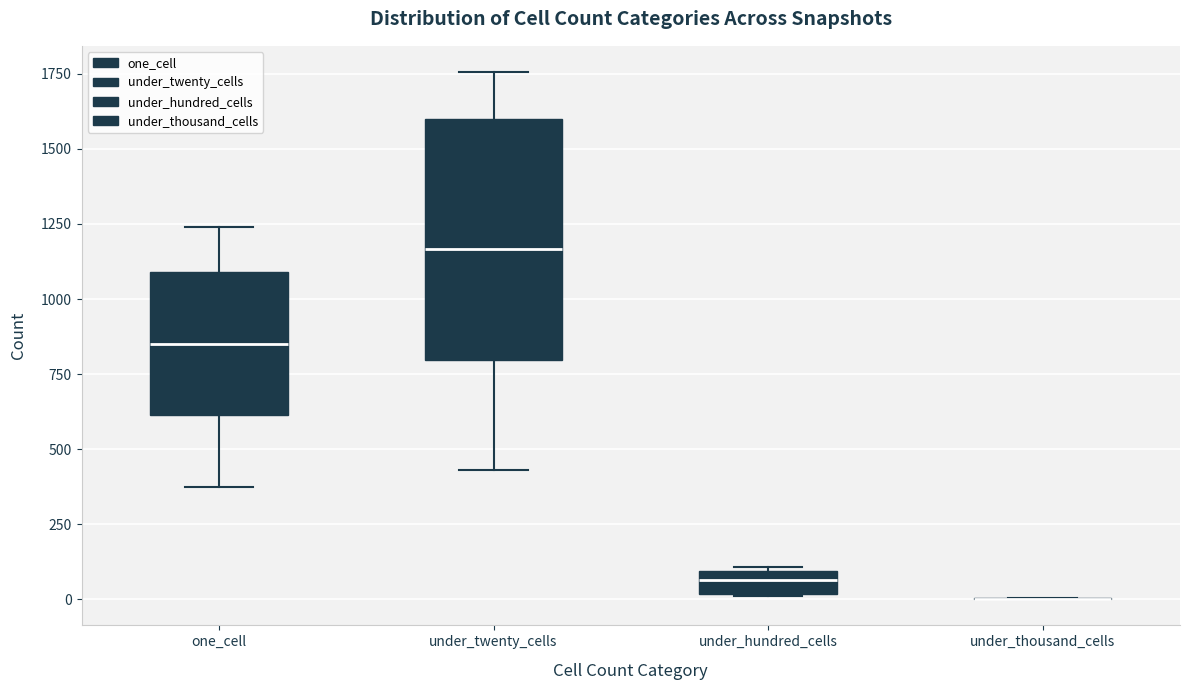

Where is the upper edge of the box for under_hundred_cells on the y-axis? The values are not printed on the chart, so give them approximately, as read against the axis.

100